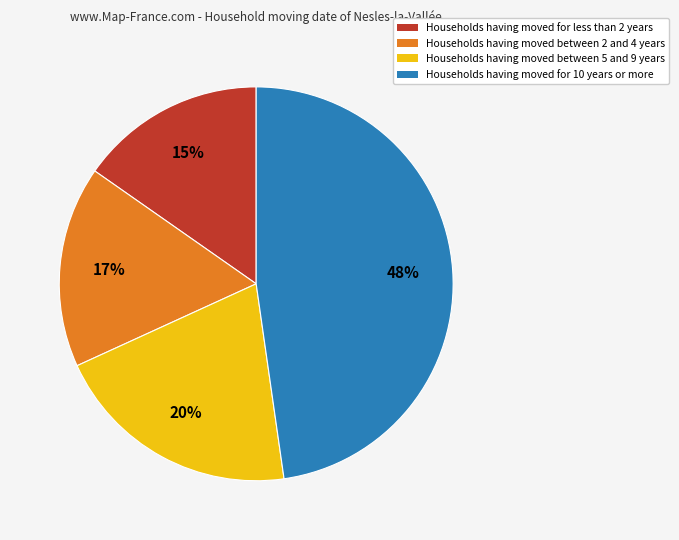

Is the sum of Households having moved between 5 and 9 years and Households having moved for less than 2 years greater than half?

No